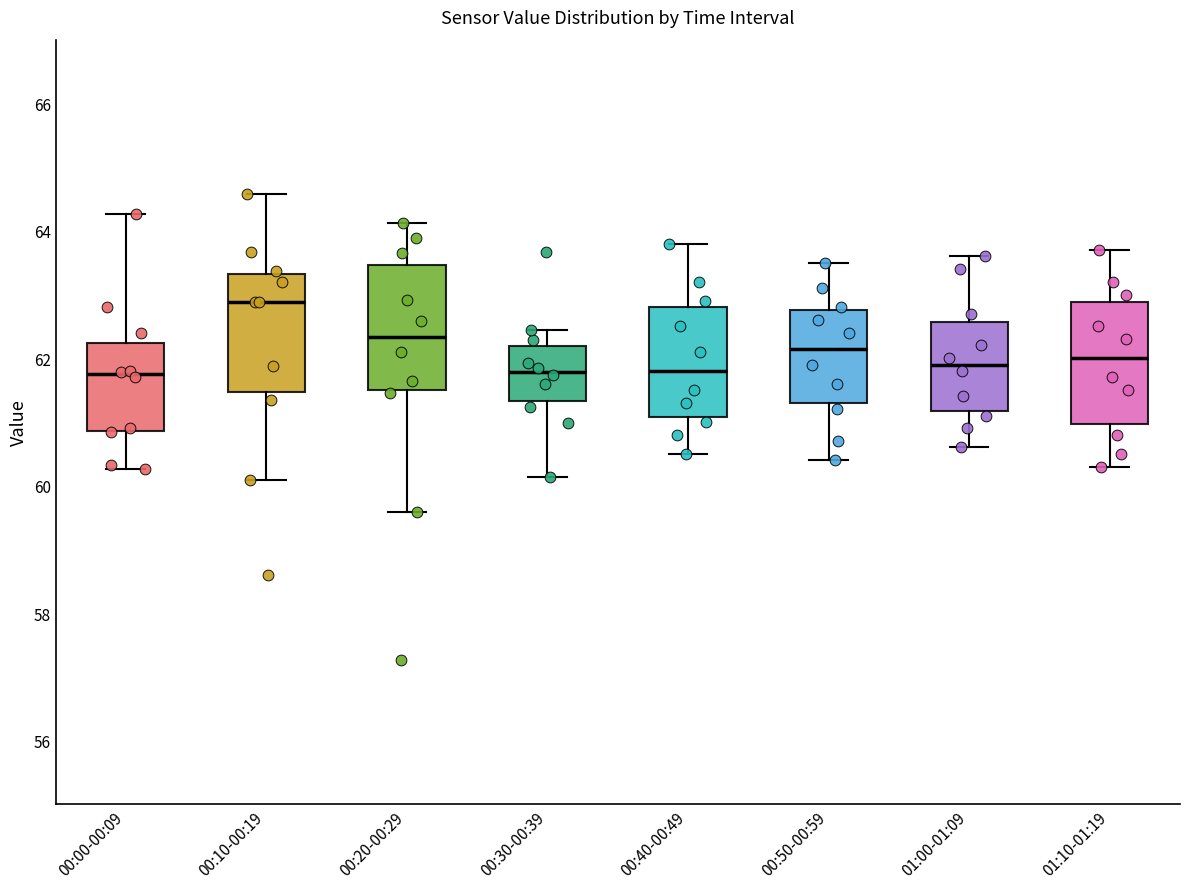

Which box's median line is the highest?

00:10-00:19